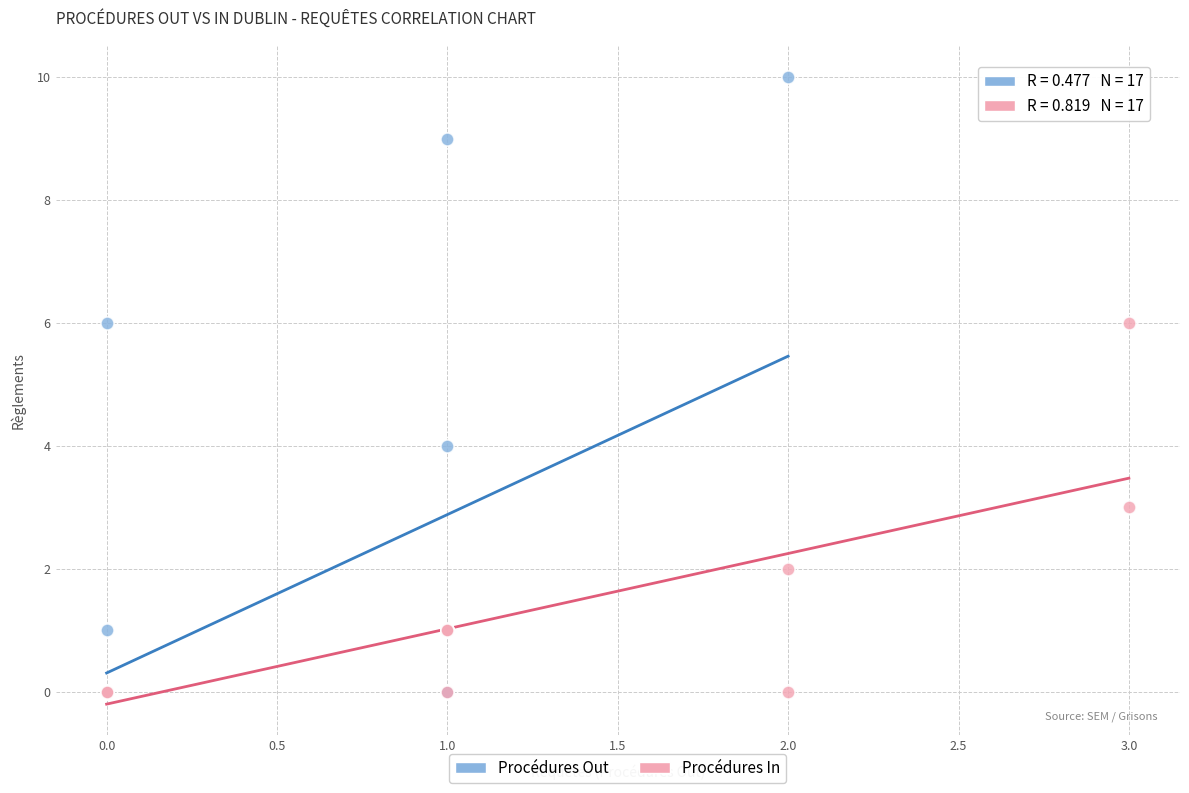

Which series has the widest spread of Y values?

Procédures Out